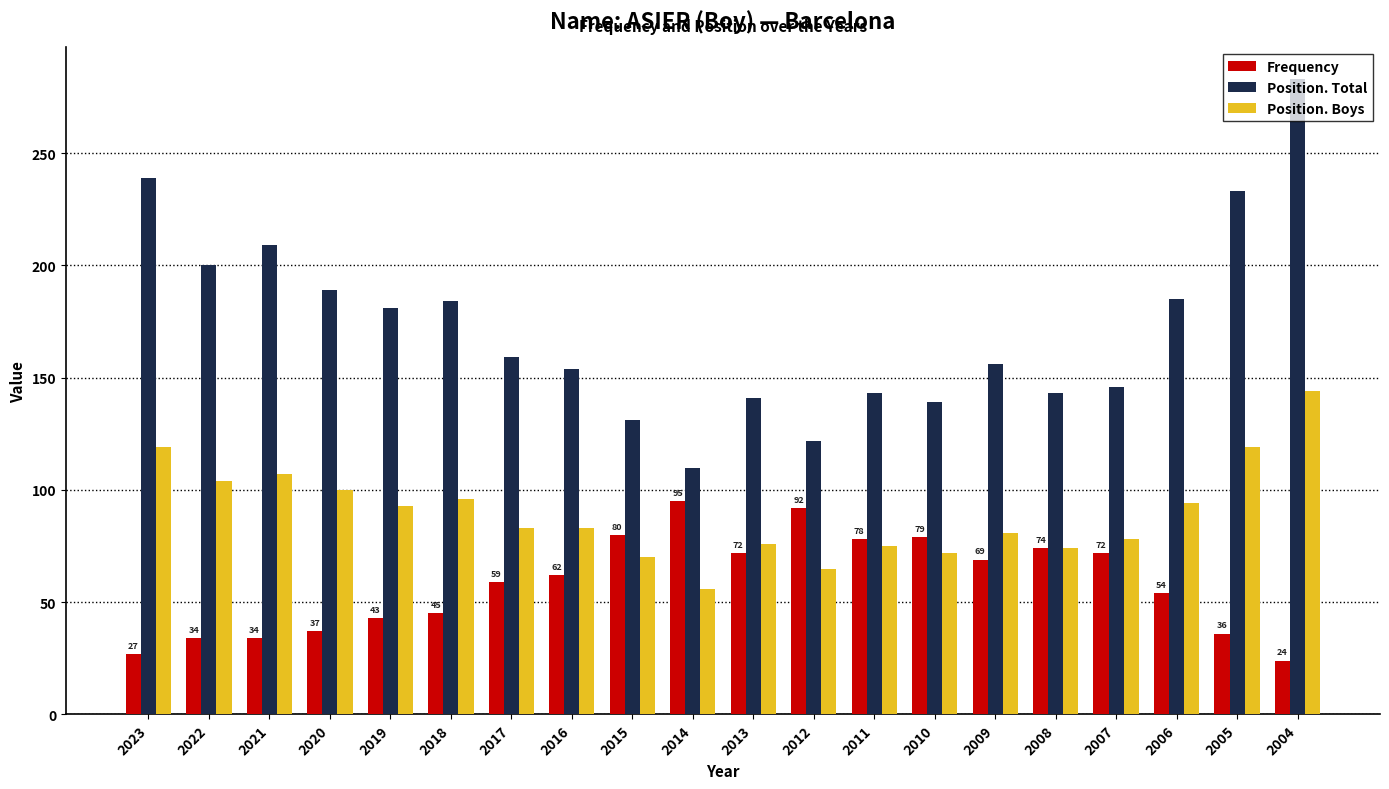

What is the difference between the maximum and second lowest values in the Frequency series?

68